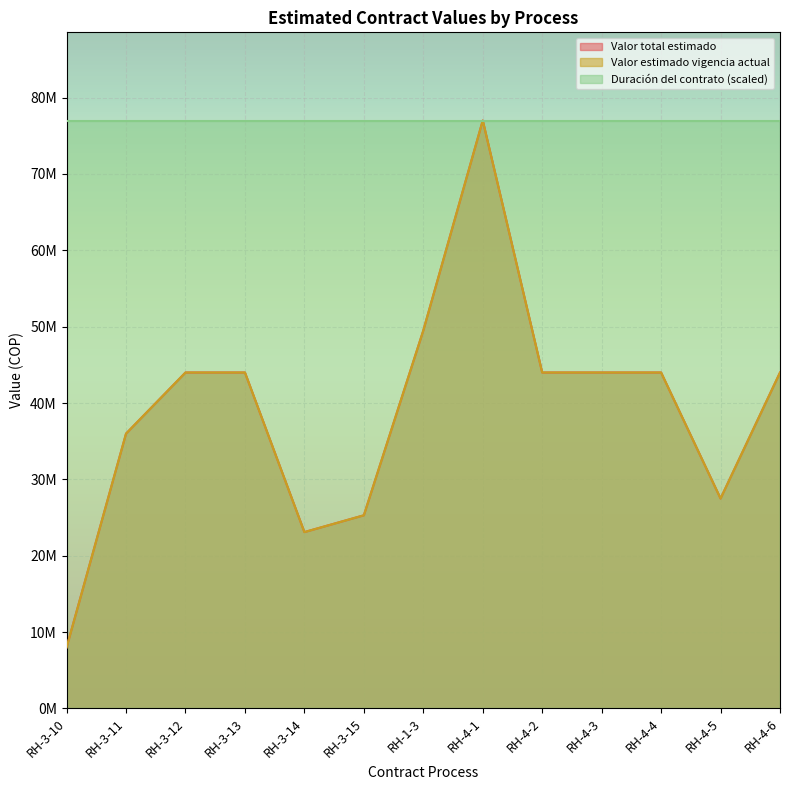

What is the sum of all Valor total estimado values?

510400000